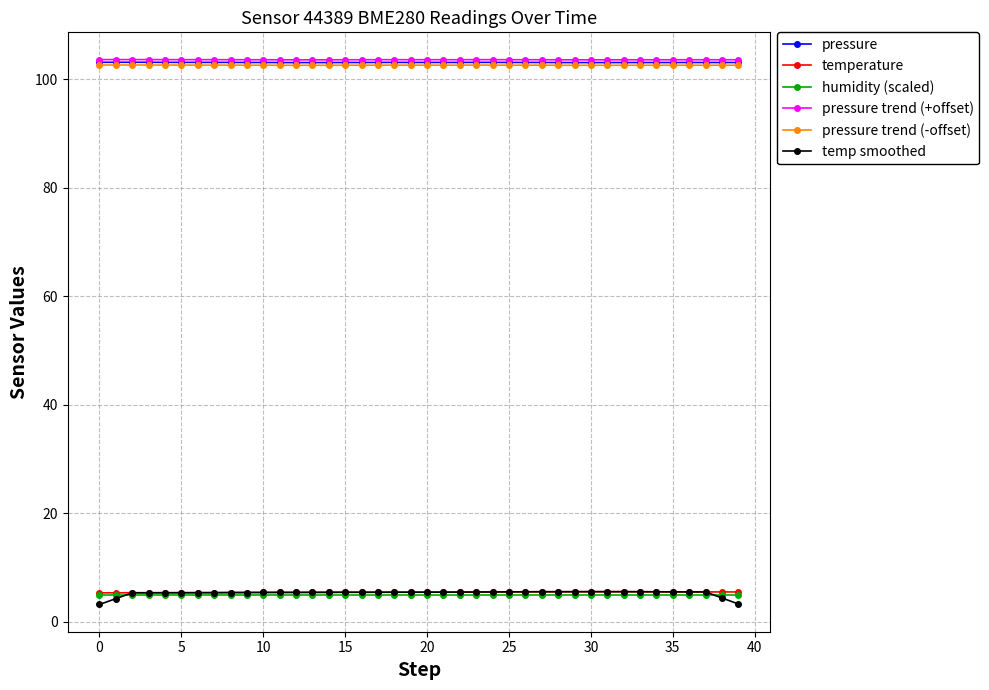

Which series has the largest range (max minus min)?

temp smoothed